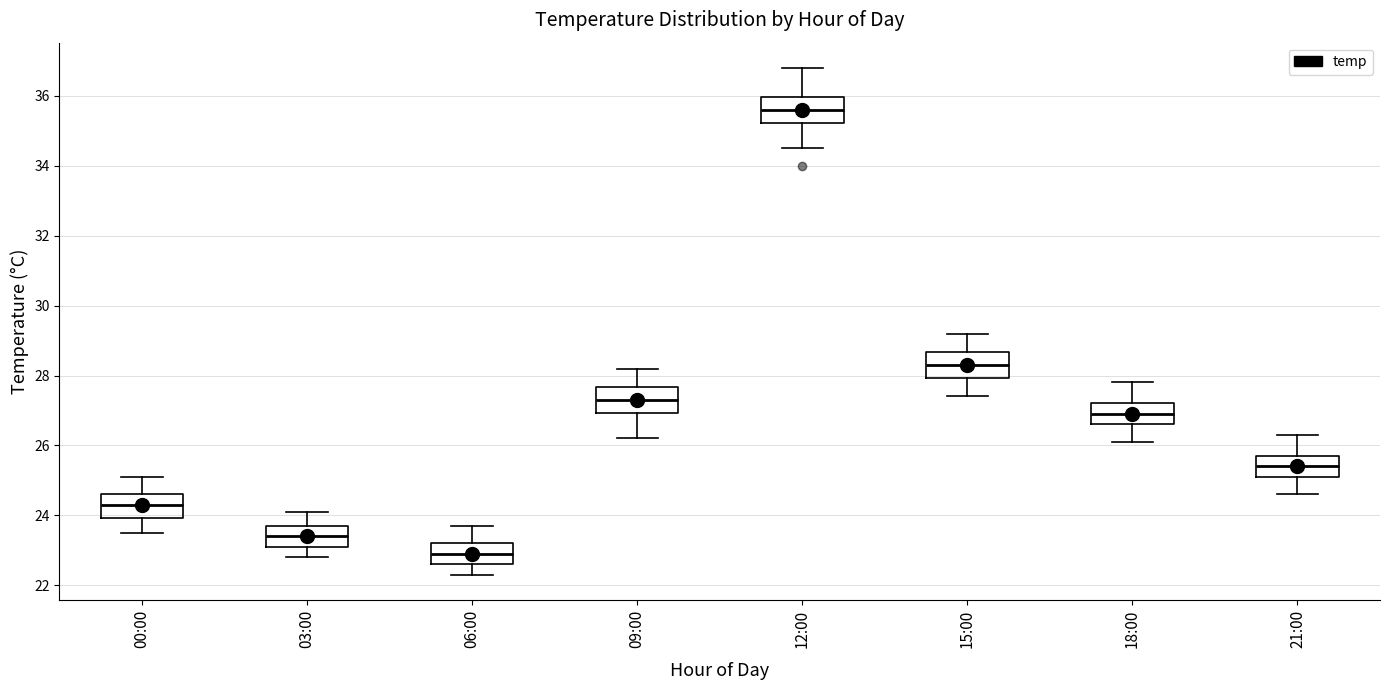

Where is the upper edge of the box for 12:00 on the y-axis? The values are not printed on the chart, so give them approximately, as read against the axis.

36.0